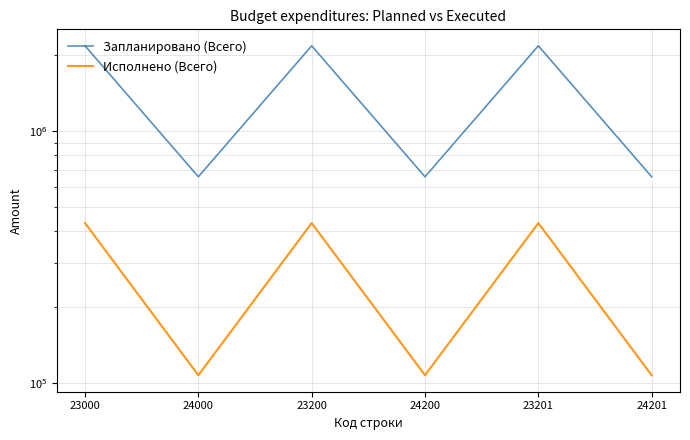

Where is Запланировано (Всего) nearest to the value 1419750?

23000